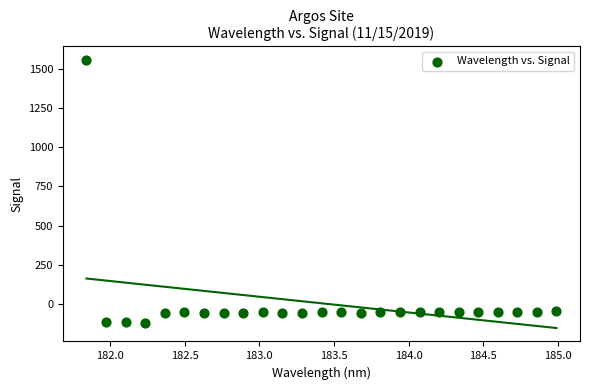

What is the range of Y values (max minus min)?

1675.4